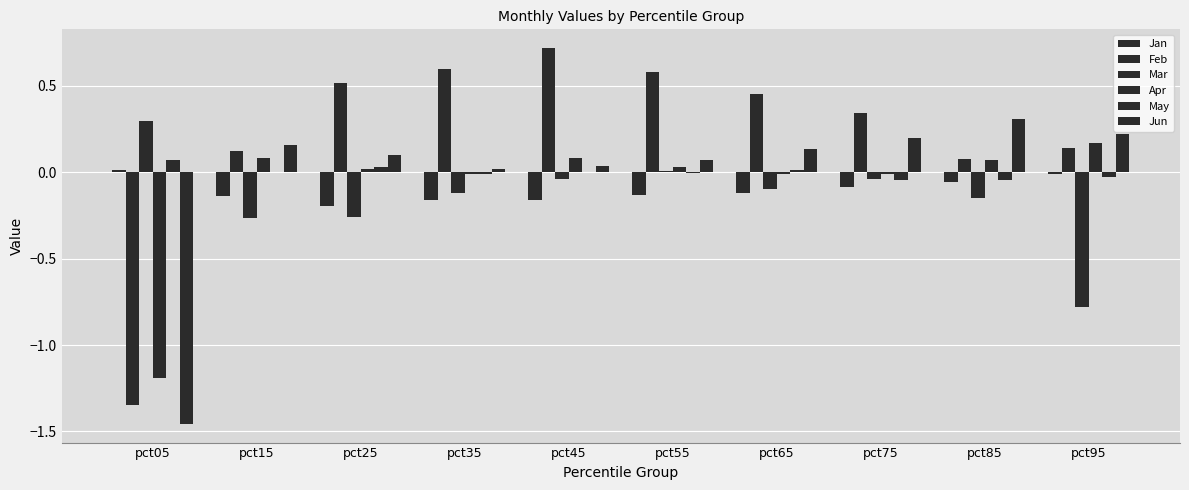

Does the chart contain stacked bars?

No